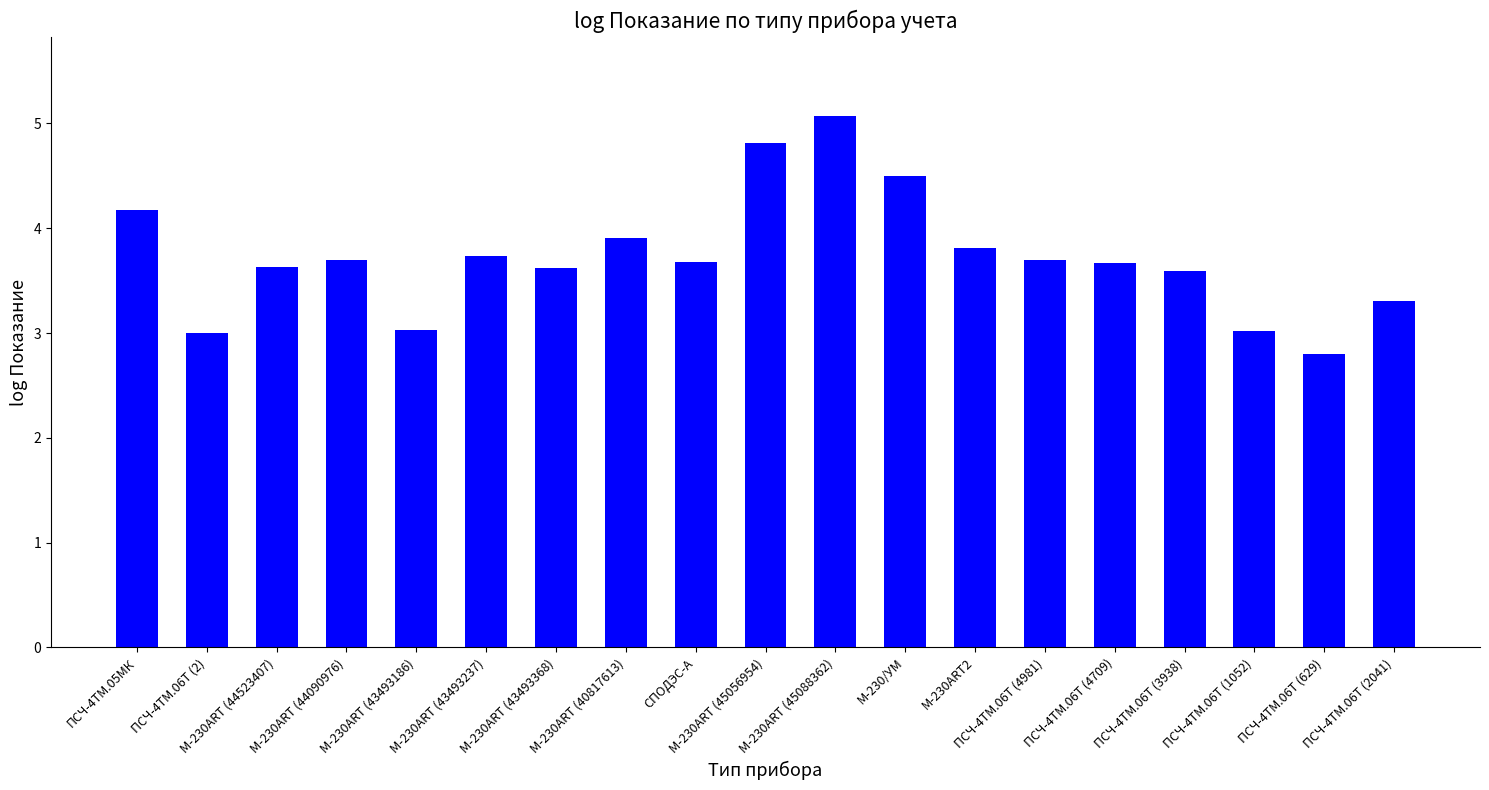

Between M-230ART (44090976) and ПСЧ-4ТМ.06Т (2), which is larger?

M-230ART (44090976)